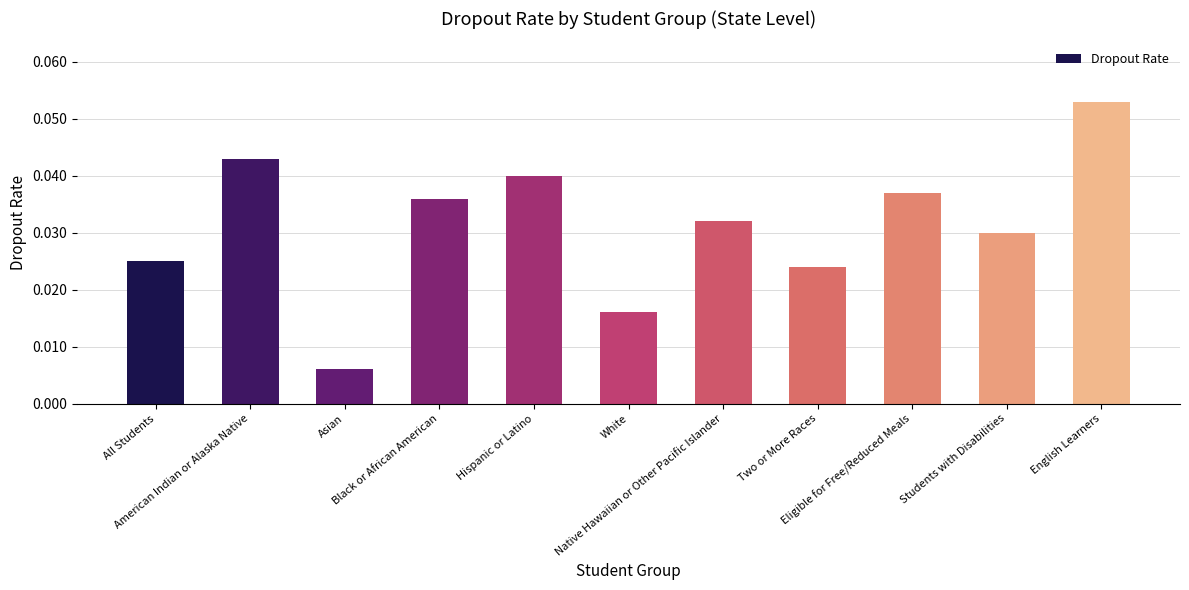

How many values are between 0 and 1?

11